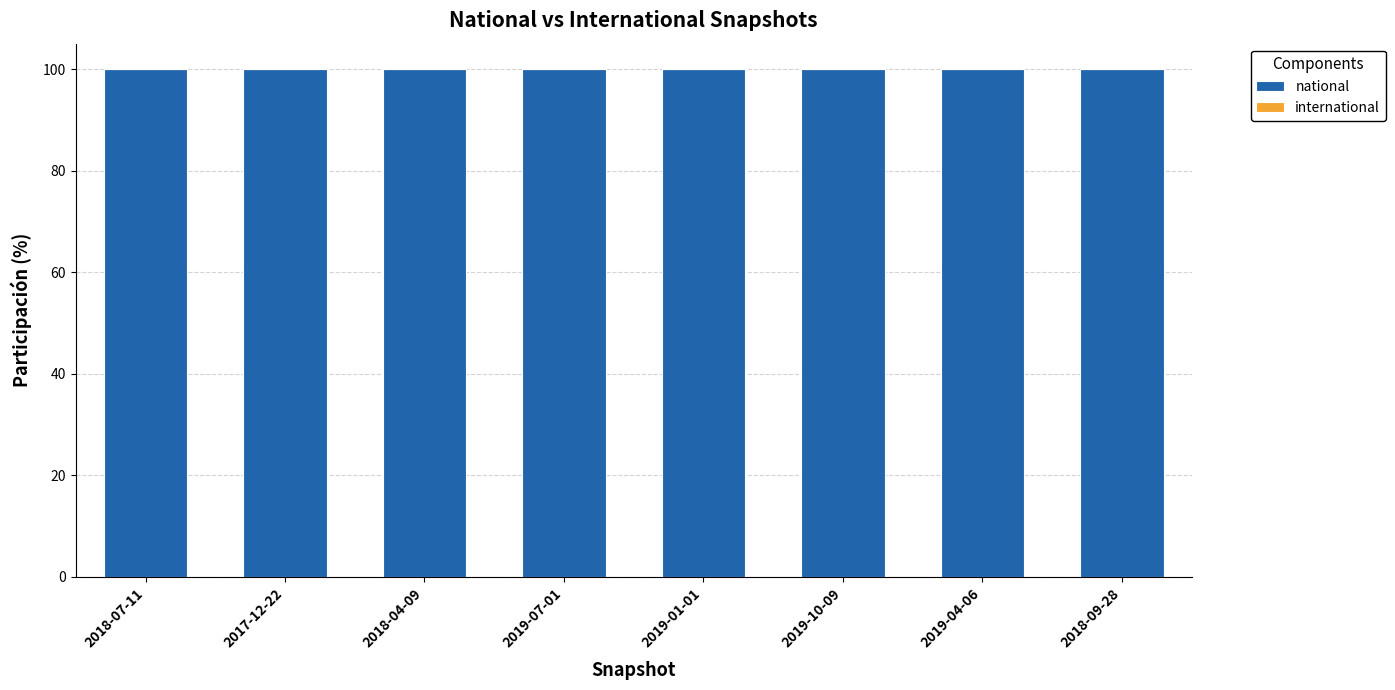

Is the value of national at 2019-04-06 greater than the value of international at 2018-04-09?

Yes